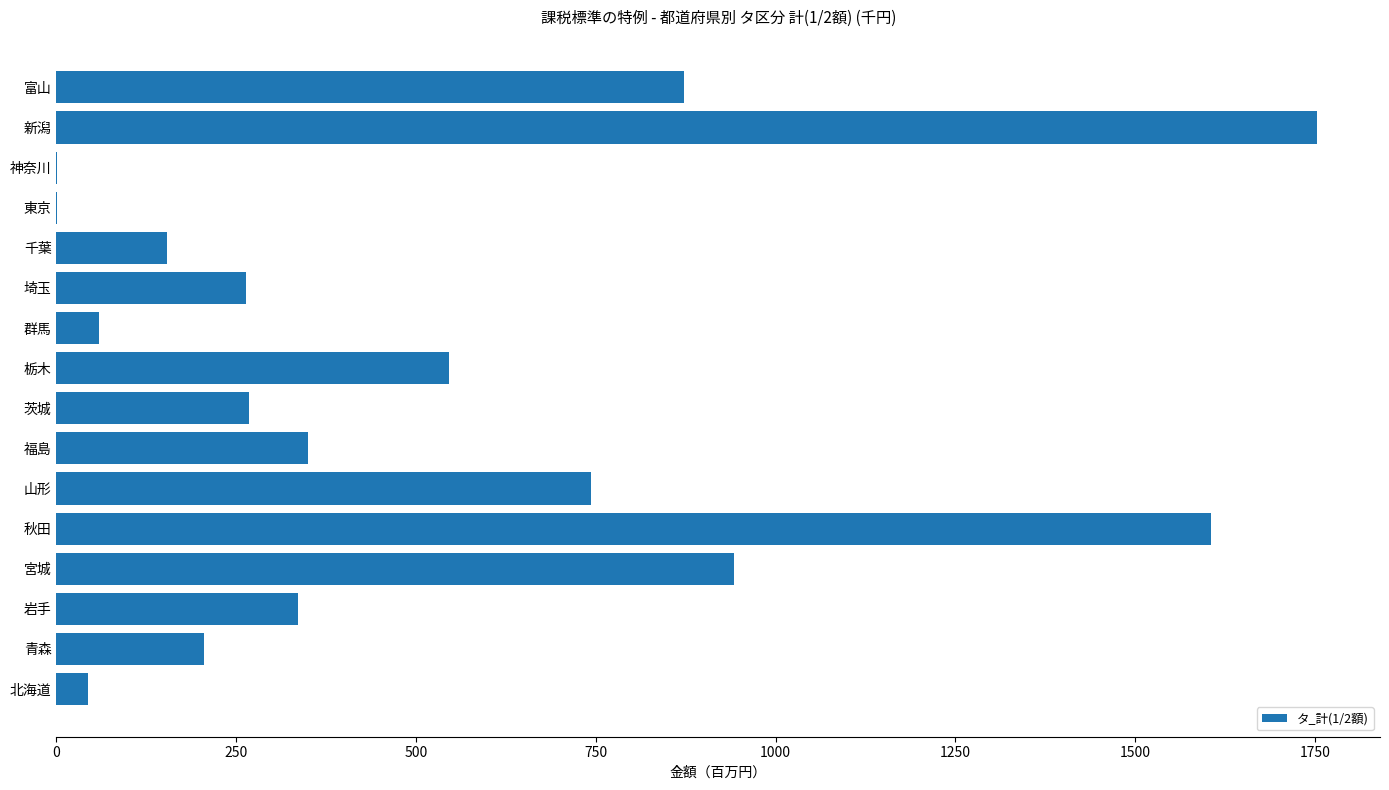

What is the sum of the values at 青森 and 山形?

948.9